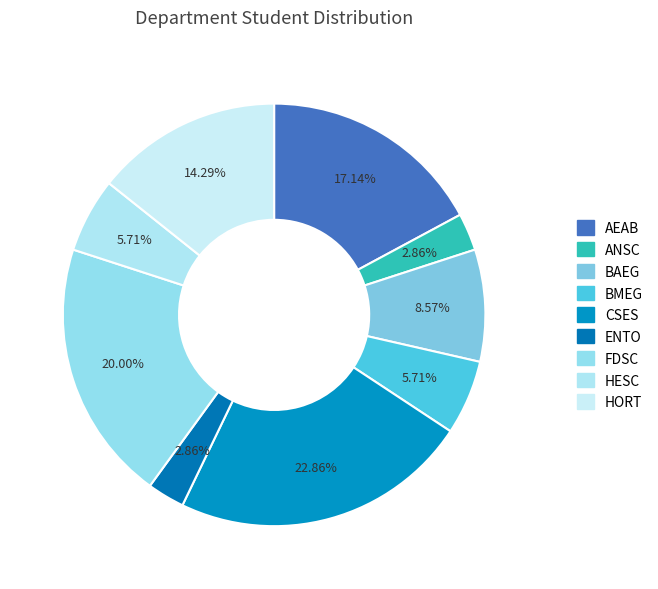

What is the ratio of the value at BAEG to the value at FDSC?

0.4